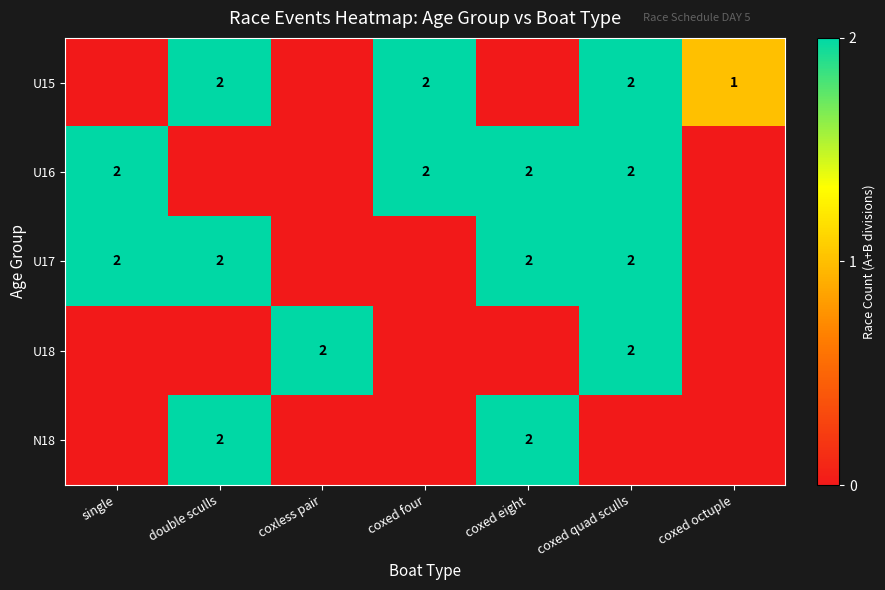

At how many categories does at least one series exceed 1?

6